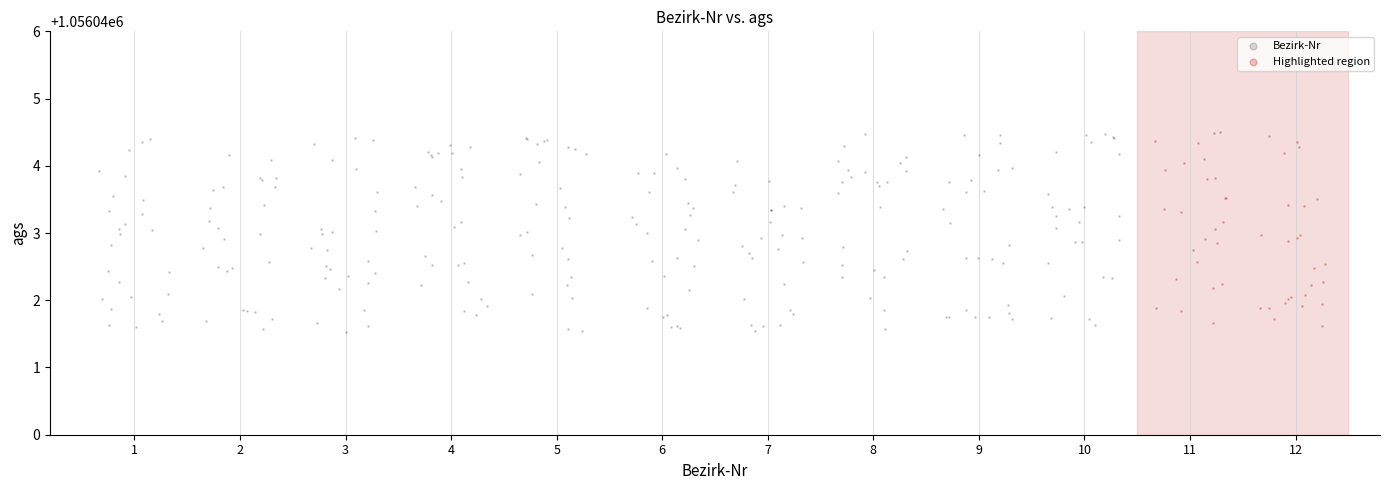

Which series has the widest spread of Y values?

Bezirk-Nr